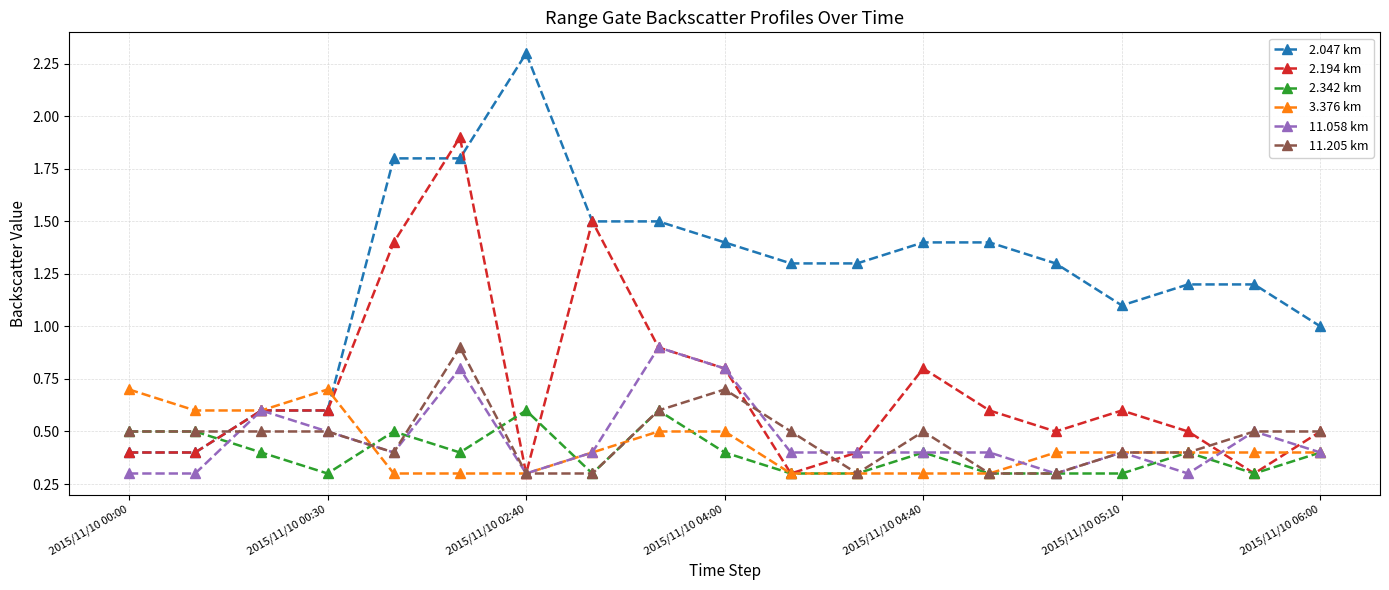

What is the value of the 2.194 km point at the 18th from the left?

0.3